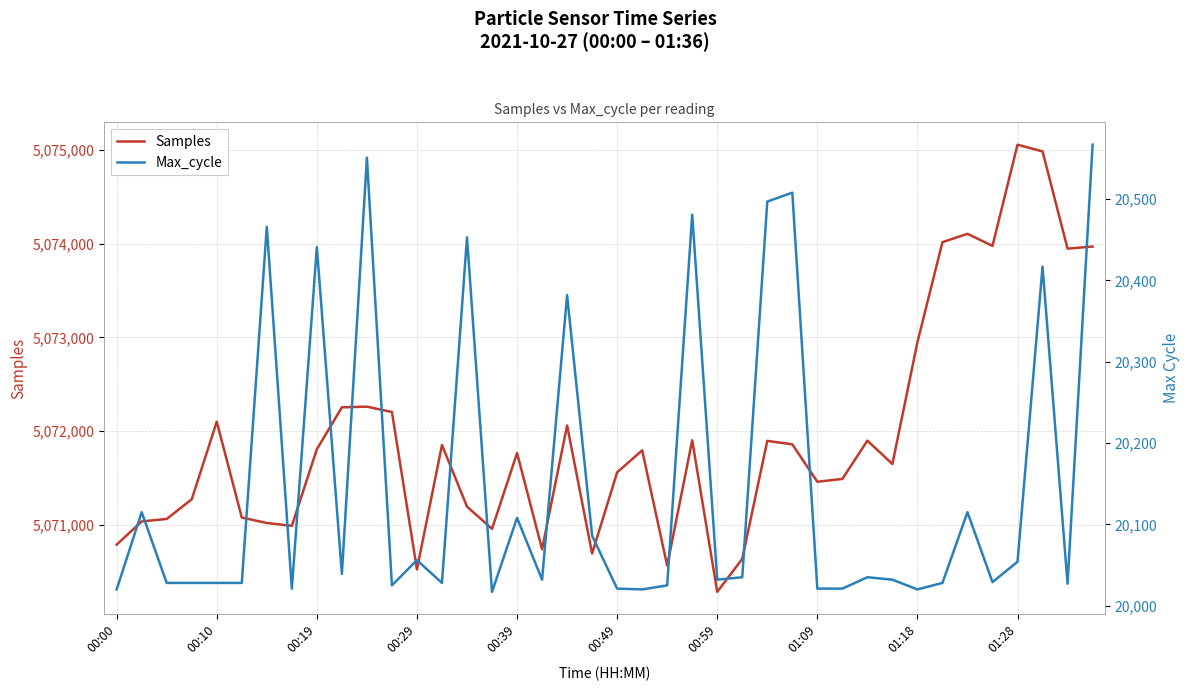

Which series has the largest range (max minus min)?

Samples